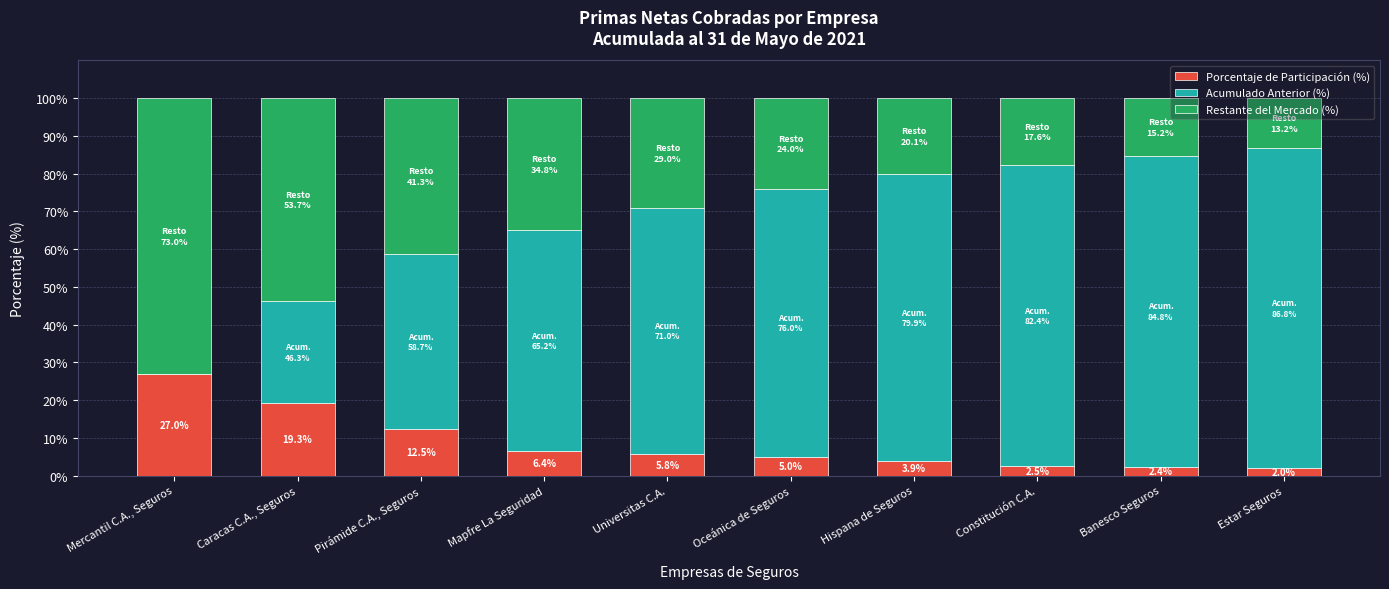

What is the sum of the Porcentaje de Participación (%) values at Constitución C.A. and Universitas C.A.?

8.3